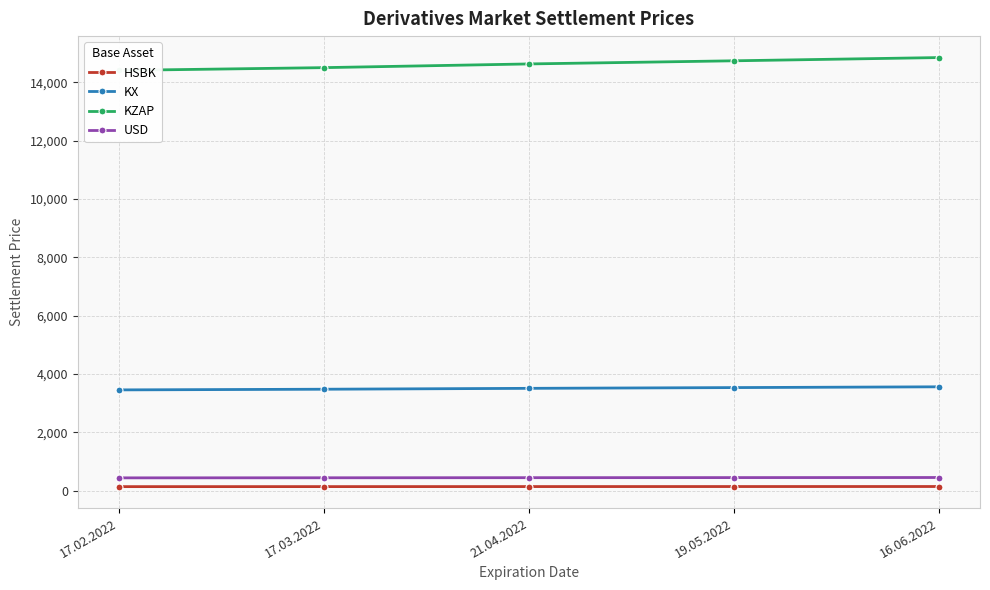

Does the chart display data point markers on the line(s)?

Yes